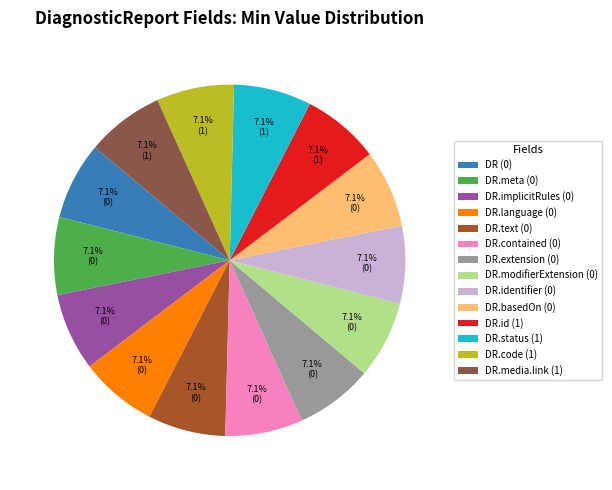

How many slices are in this pie chart?

14